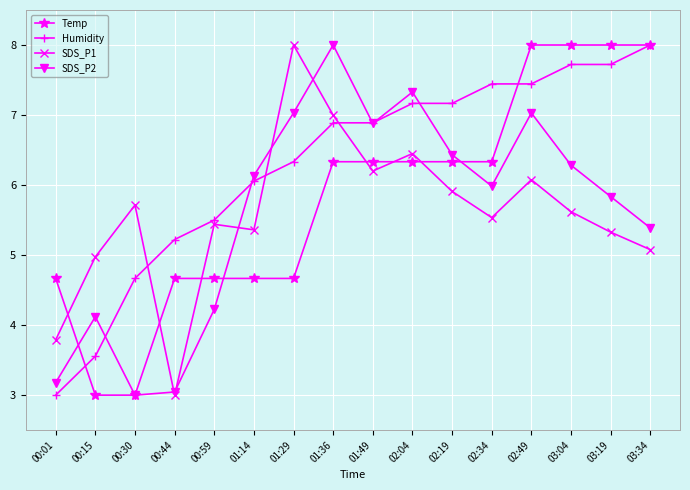

After their last crossing, which series has the higher values: Humidity or SDS_P1?

Humidity